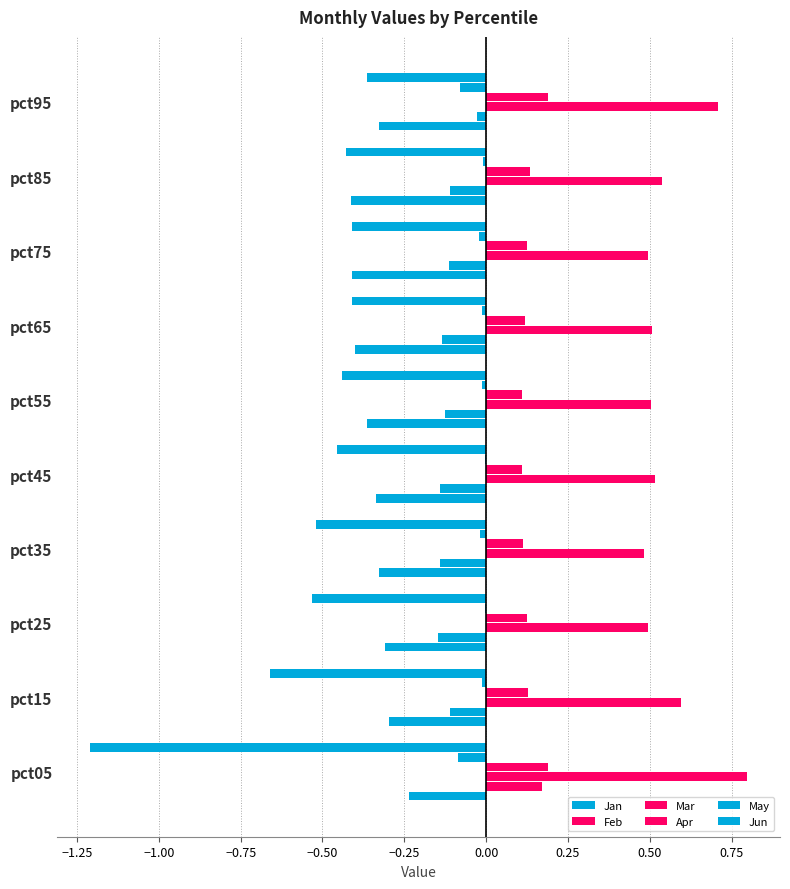

How many distinct data groups are displayed?

6